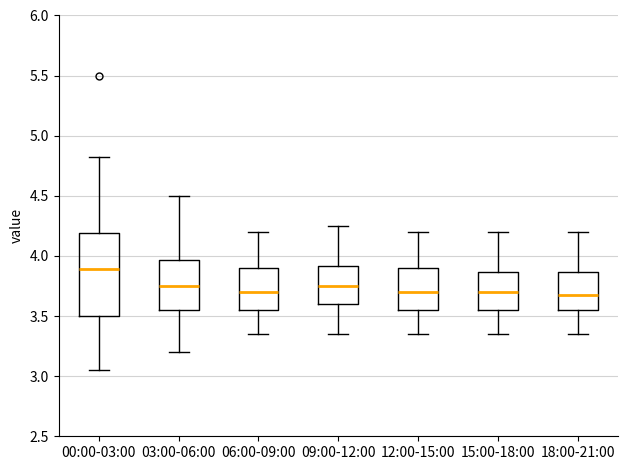

Reading left to right, transcribe this box plot: for each box, give where its median line is, the range the box spans, and where its two whiskers end, as read against the y-axis. The values are not printed on the chart, so give them approximately, as read against the axis.

00:00-03:00: median 3.90, box 3.50 to 4.20, whiskers 3.05 to 4.80
03:00-06:00: median 3.75, box 3.55 to 3.95, whiskers 3.20 to 4.50
06:00-09:00: median 3.70, box 3.55 to 3.90, whiskers 3.35 to 4.20
09:00-12:00: median 3.75, box 3.60 to 3.90, whiskers 3.35 to 4.25
12:00-15:00: median 3.70, box 3.55 to 3.90, whiskers 3.35 to 4.20
15:00-18:00: median 3.70, box 3.55 to 3.85, whiskers 3.35 to 4.20
18:00-21:00: median 3.70, box 3.55 to 3.85, whiskers 3.35 to 4.20